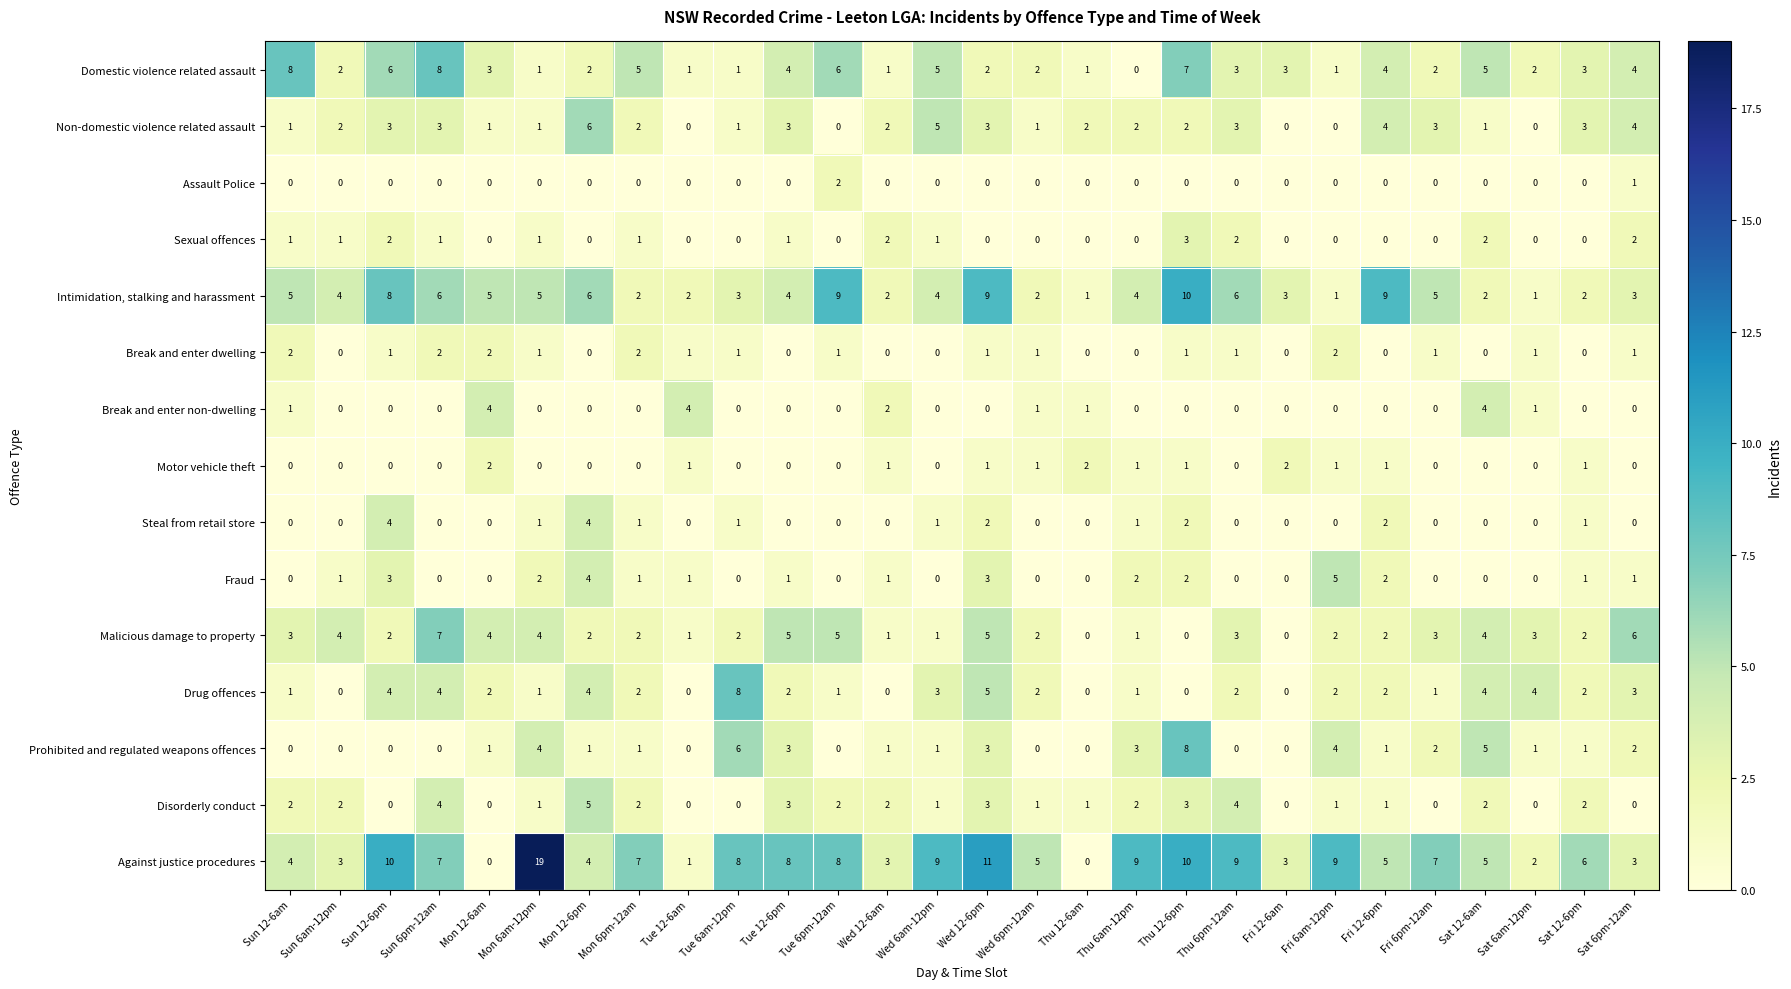

What is the sum of all Motor vehicle theft values?

15